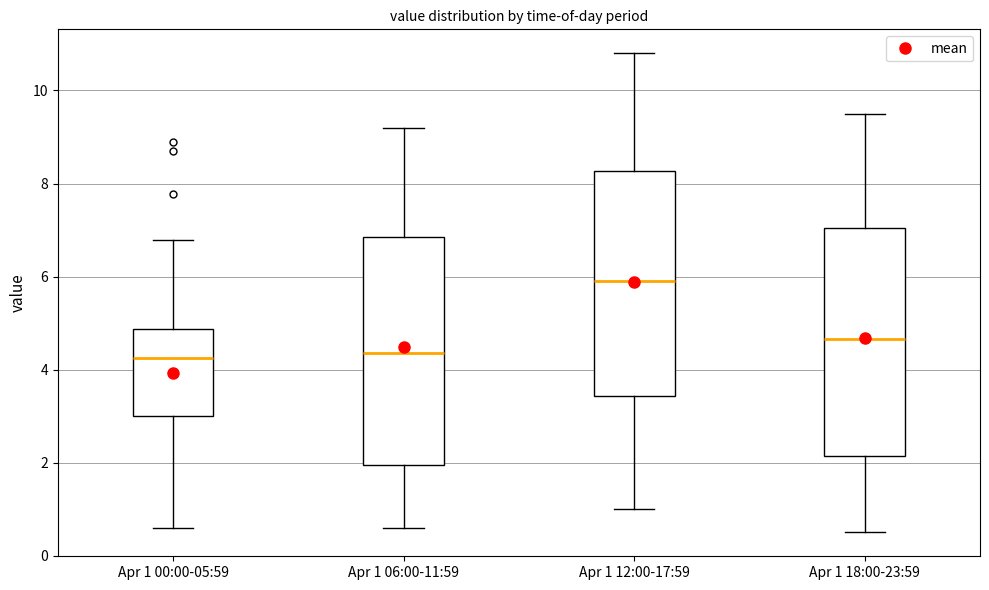

Which box's median line is the highest?

Apr 1 12:00-17:59